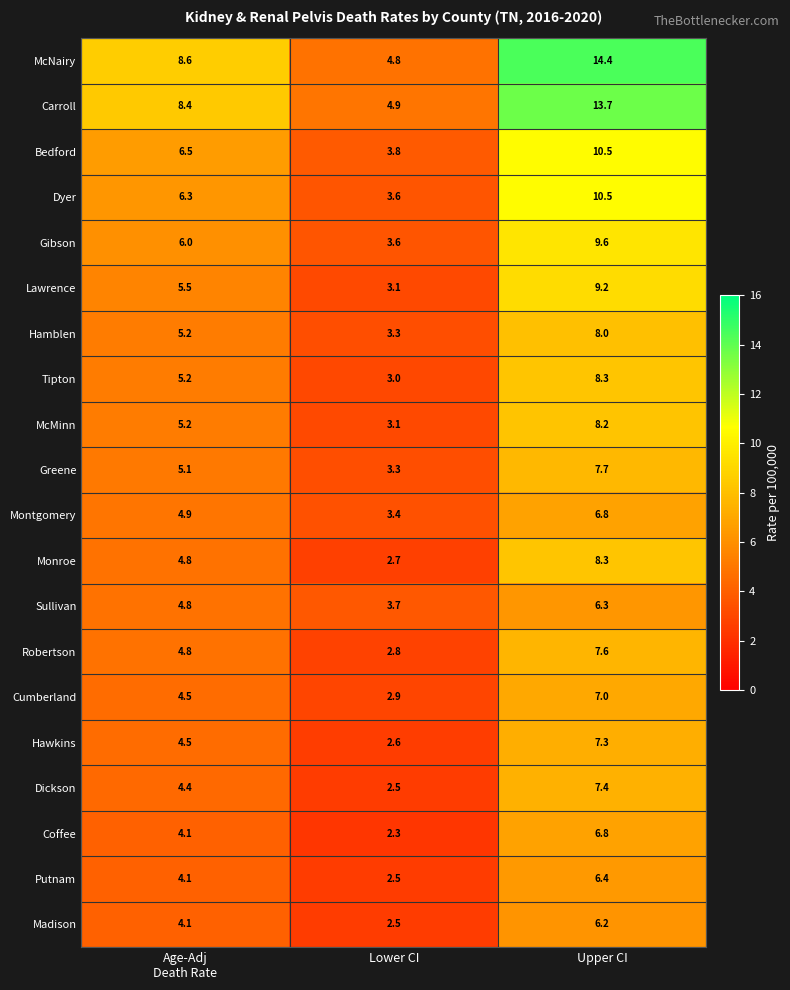

What value does the Monroe series have at Upper CI?

8.3